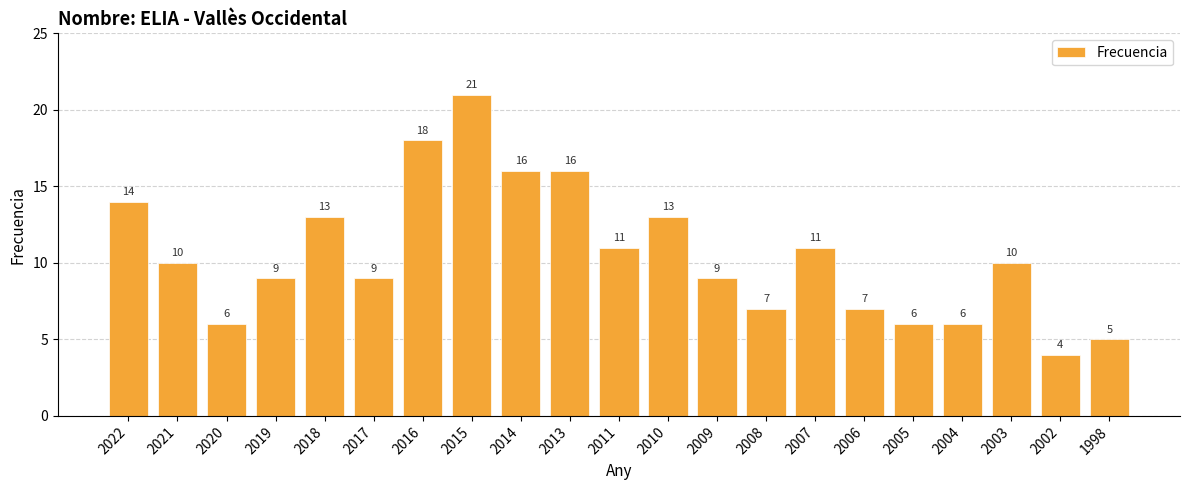

How many bars are there in total?

21